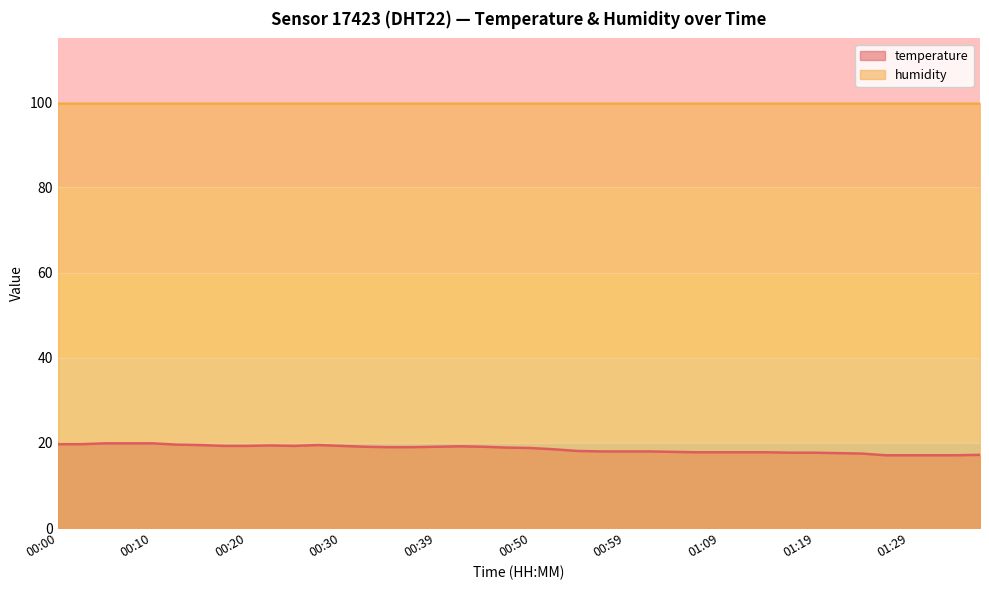

What is the label of the 5th point from the left?

00:10